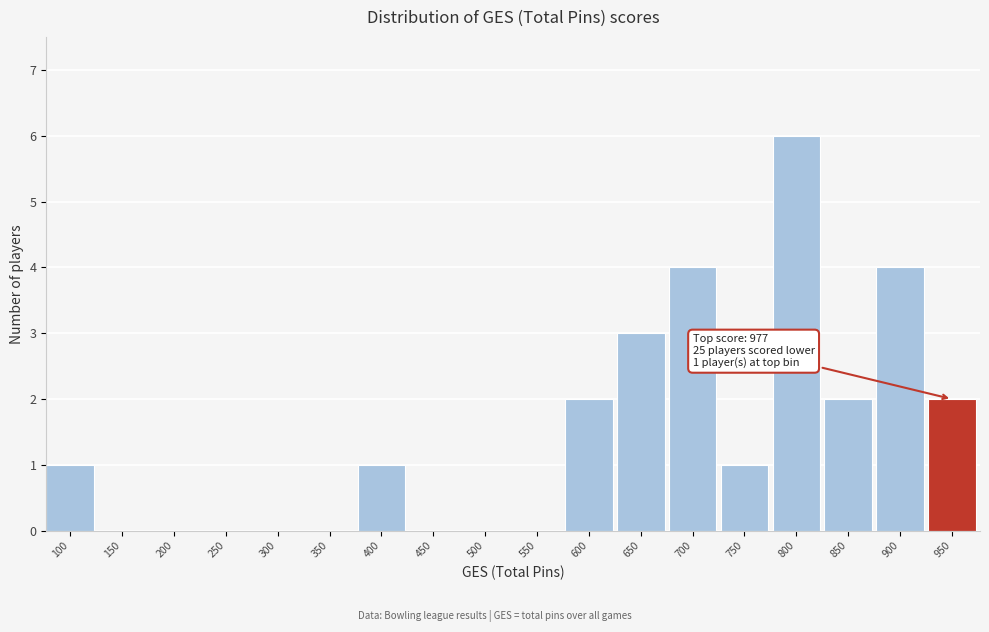

Reading left to right, extract all data points from this chart.

100=1	150=0	200=0	250=0	300=0	350=0	400=1	450=0	500=0	550=0	600=2	650=3	700=4	750=1	800=6	850=2	900=4	950=2